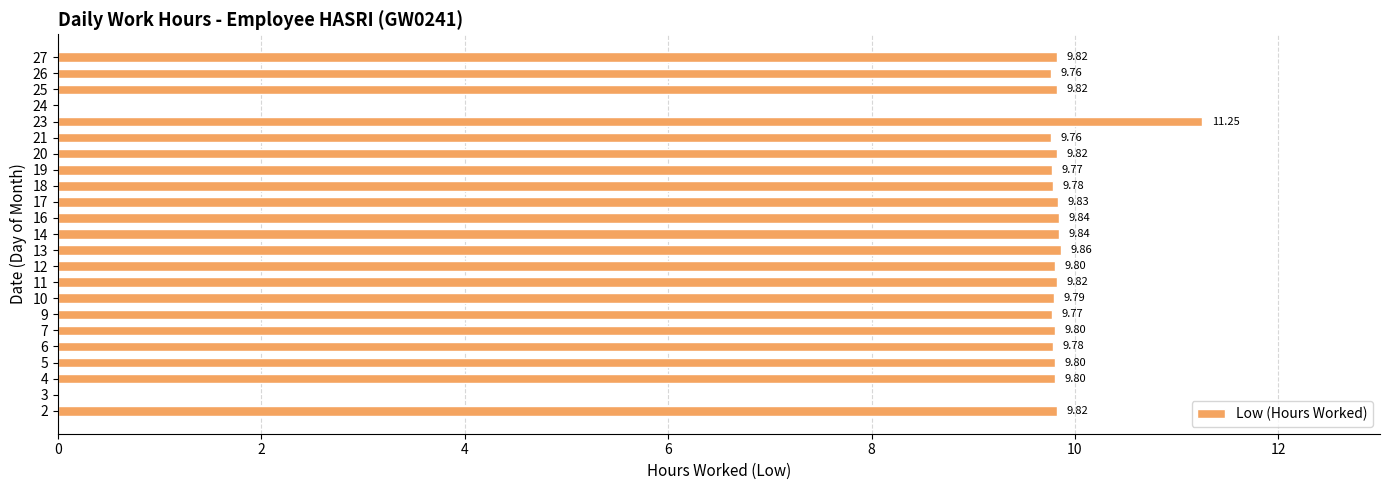

Between 3 and 19, which is larger?

19